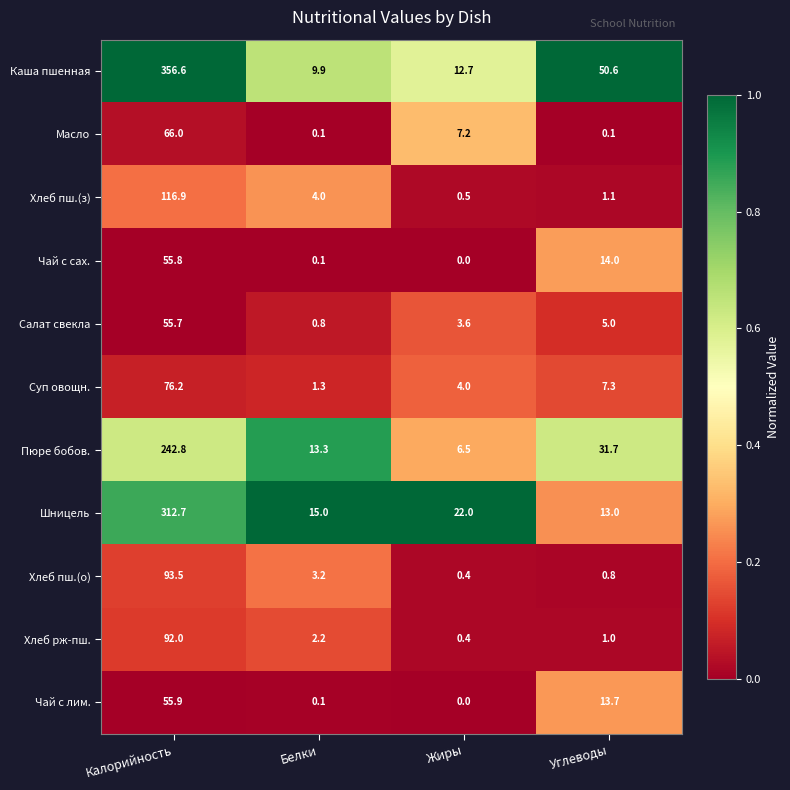

Which series has the largest total across all categories?

Каша пшенная